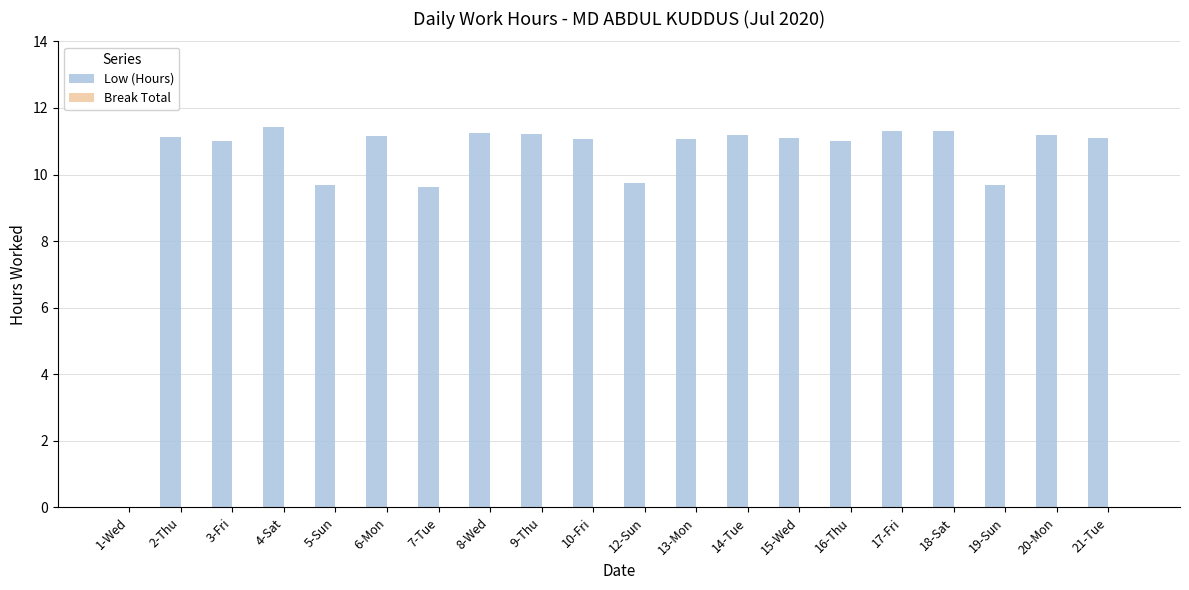

What is the ratio of the value at 3-Fri to the value at 15-Wed?

1.0